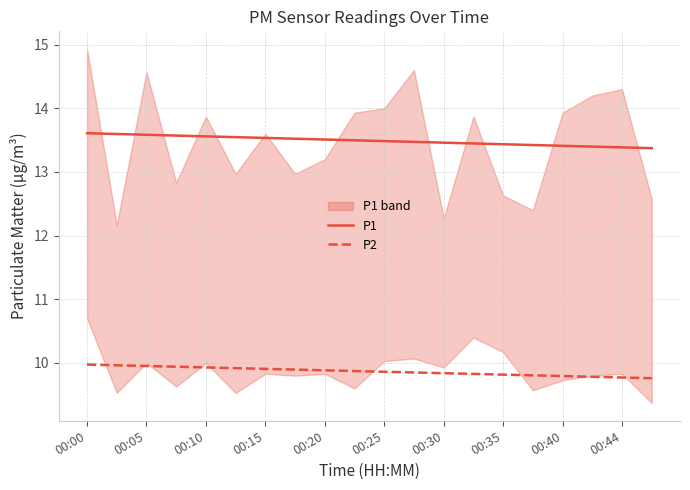

True or false: P1 and P2 cross at least once.

False